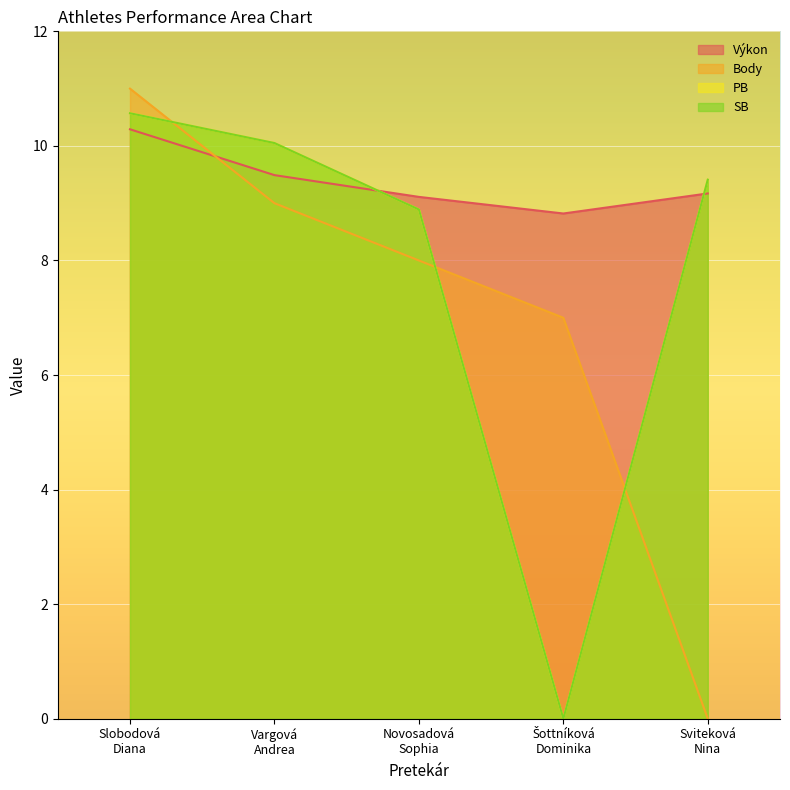

At which label does SB first exceed 9?

Slobodová
Diana